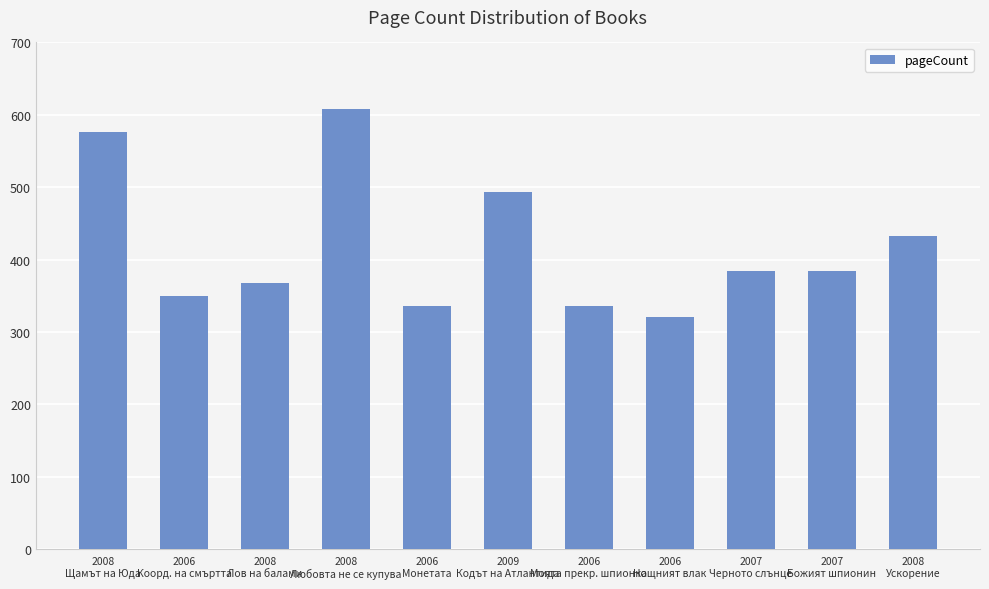

Reading left to right, what are all the values shown in this chart?

576	350	368	608	336	494	336	320	384	384	432